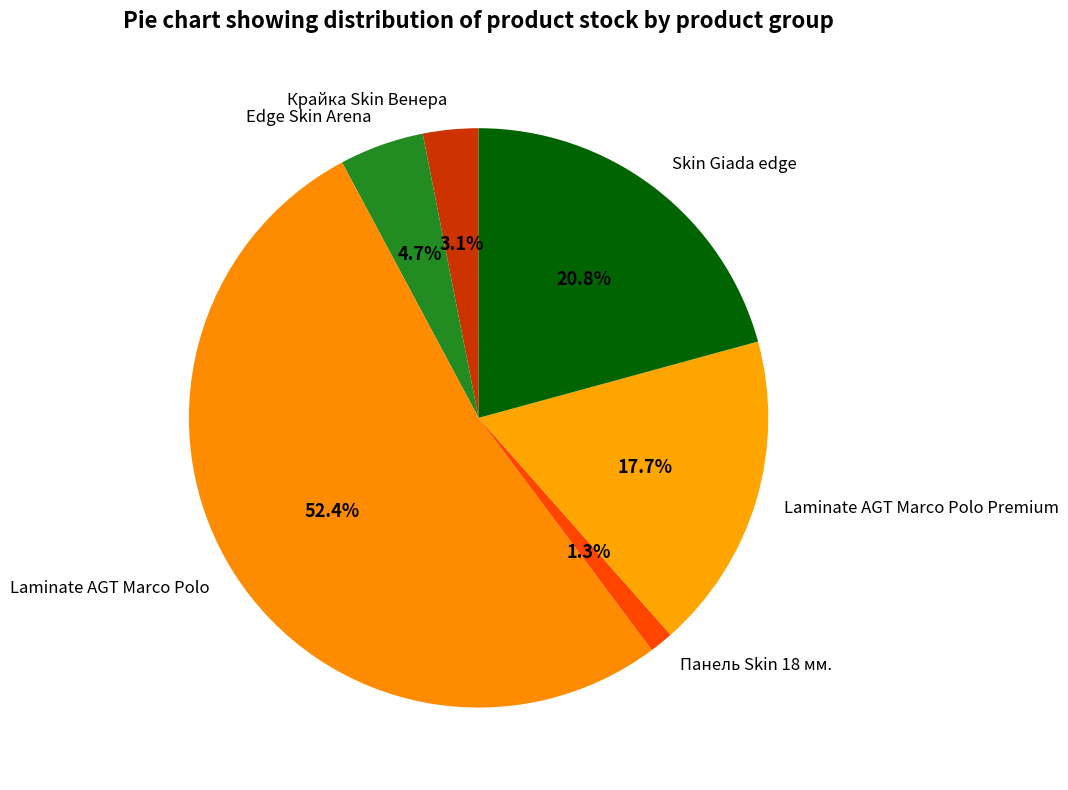

Approximately how many times larger is the value at Edge Skin Arena compared to Laminate AGT Marco Polo Premium?

0.3